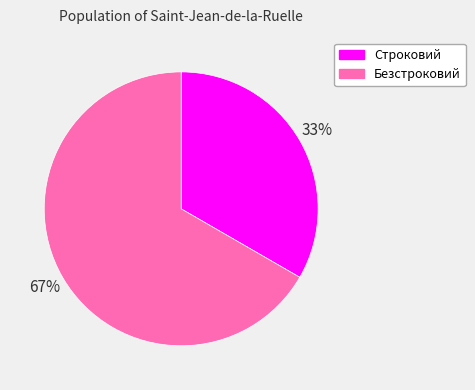

The Безстроковий slice represents 67% of the pie. True or false?

True